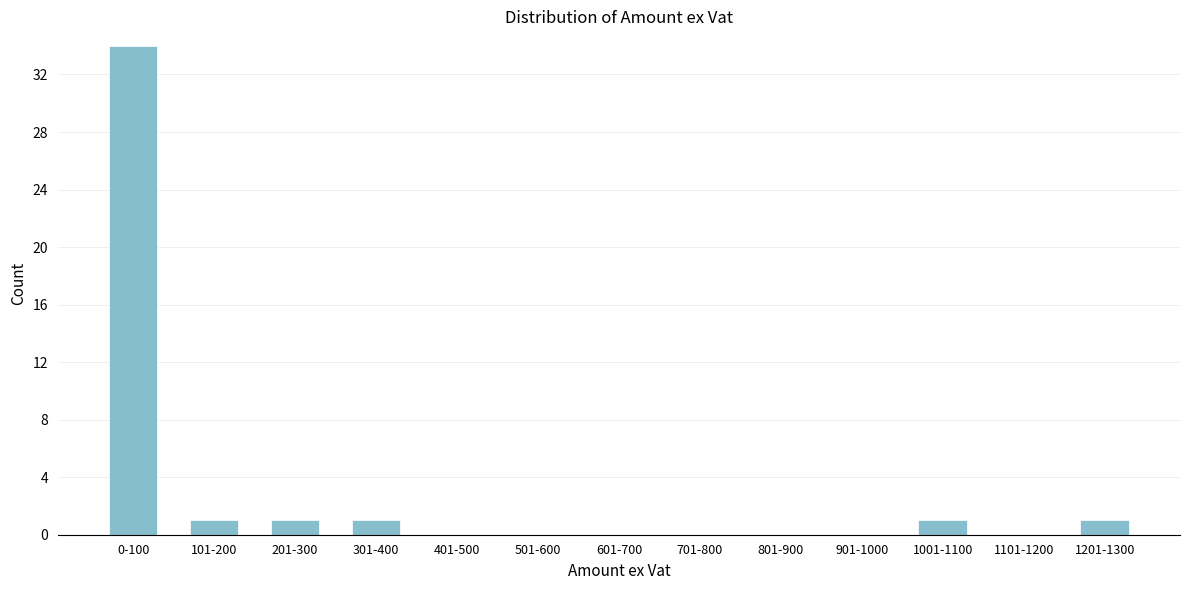

Reading left to right, list all the values displayed in this chart.

0-100=34	101-200=1	201-300=1	301-400=1	401-500=0	501-600=0	601-700=0	701-800=0	801-900=0	901-1000=0	1001-1100=1	1101-1200=0	1201-1300=1